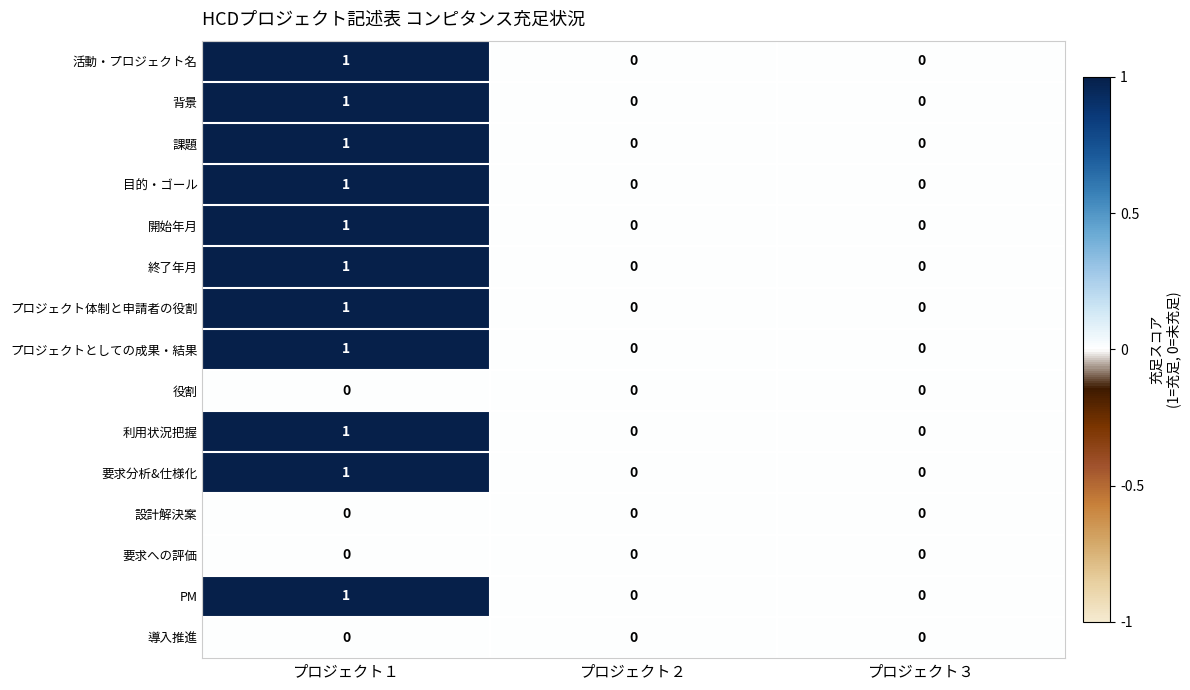

At which category does the chart reach its peak across all series?

プロジェクト１